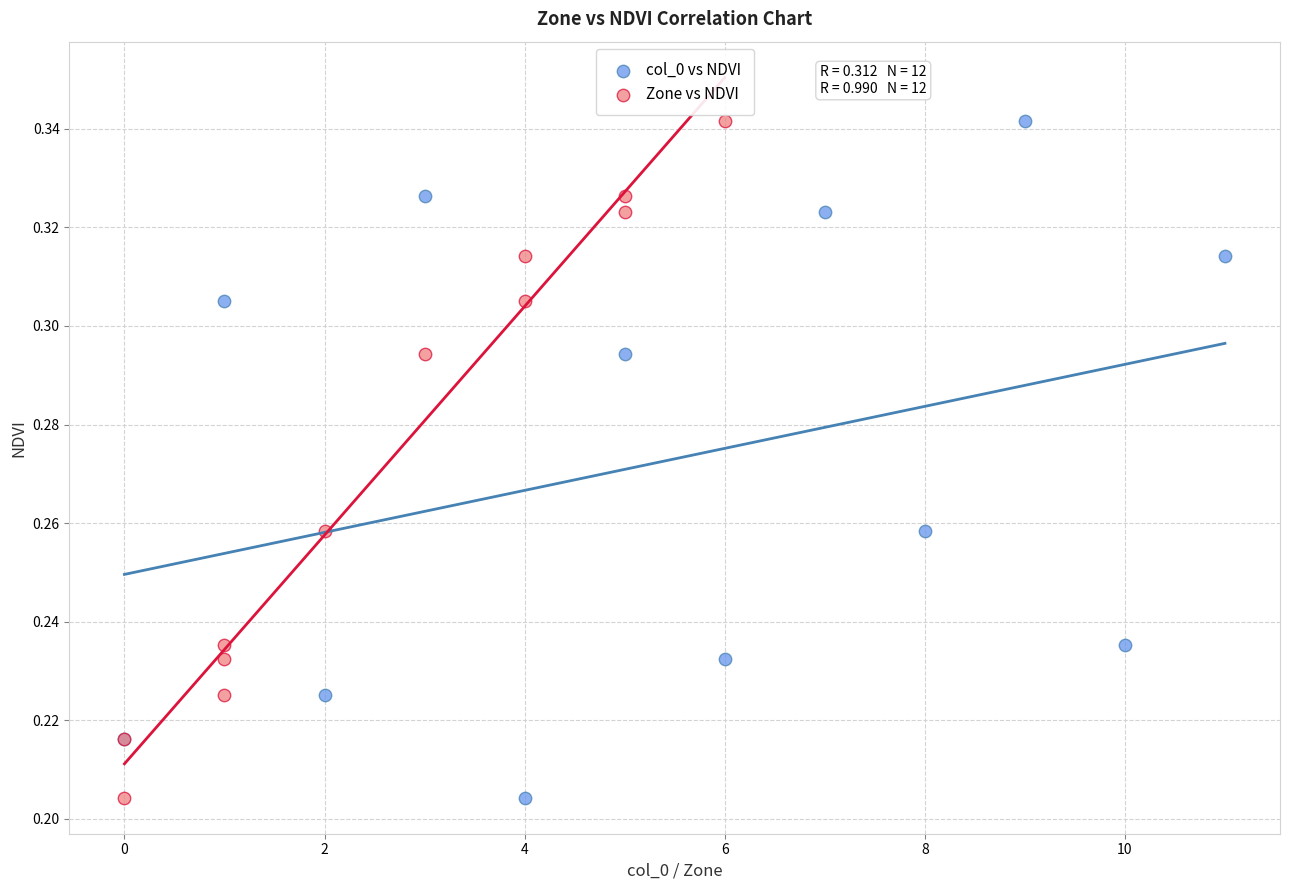

What are all the series names shown in the legend?

col_0 vs NDVI, Zone vs NDVI